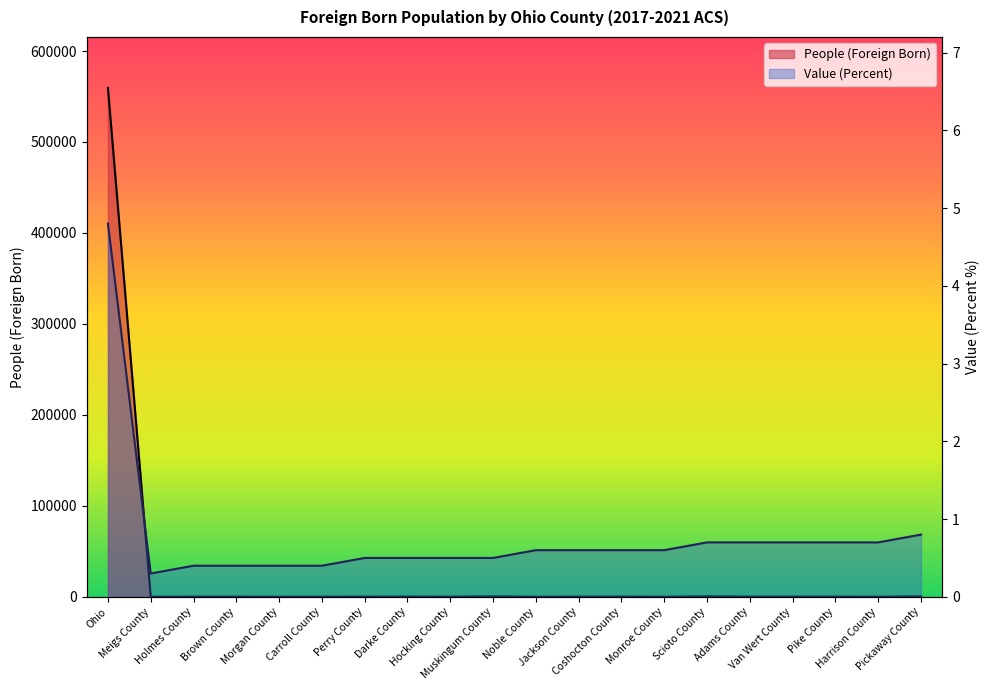

At which category does the chart reach its peak across all series?

Ohio